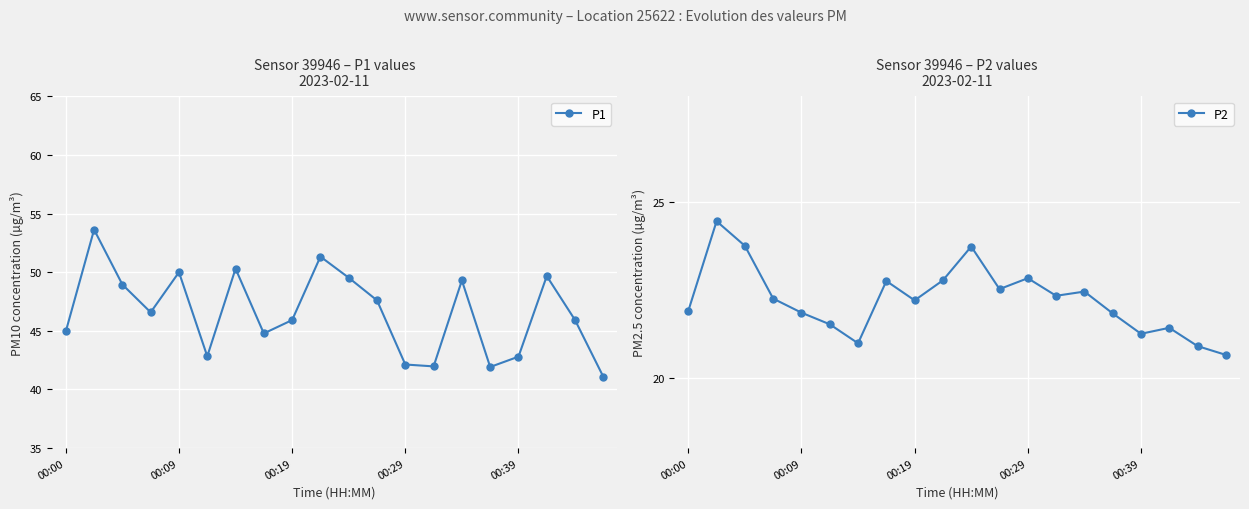

Reading left to right, transcribe all the data shown in this chart.

P1: 45.0	53.6	49.0	46.6	50.0	42.8	50.3	44.8	45.9	51.3	49.5	47.6	42.1	42.0	49.3	41.9	42.8	49.7	45.9	41.1
P2: 21.9	24.4	23.8	22.2	21.9	21.5	21.0	22.8	22.2	22.8	23.7	22.5	22.8	22.3	22.4	21.8	21.2	21.4	20.9	20.6